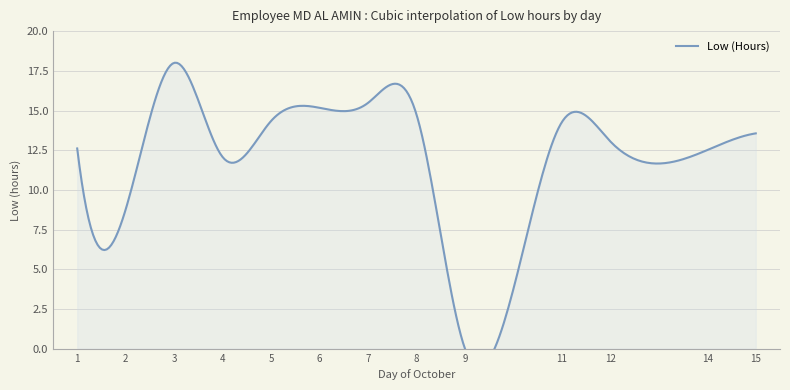

At which category does the data reach its first local valley?

2